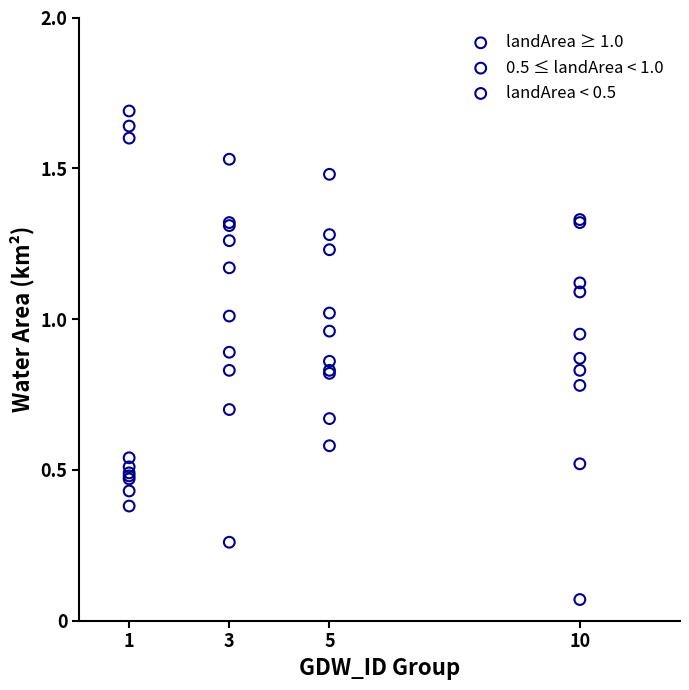

Which series reaches the minimum Y coordinate?

landArea < 0.5